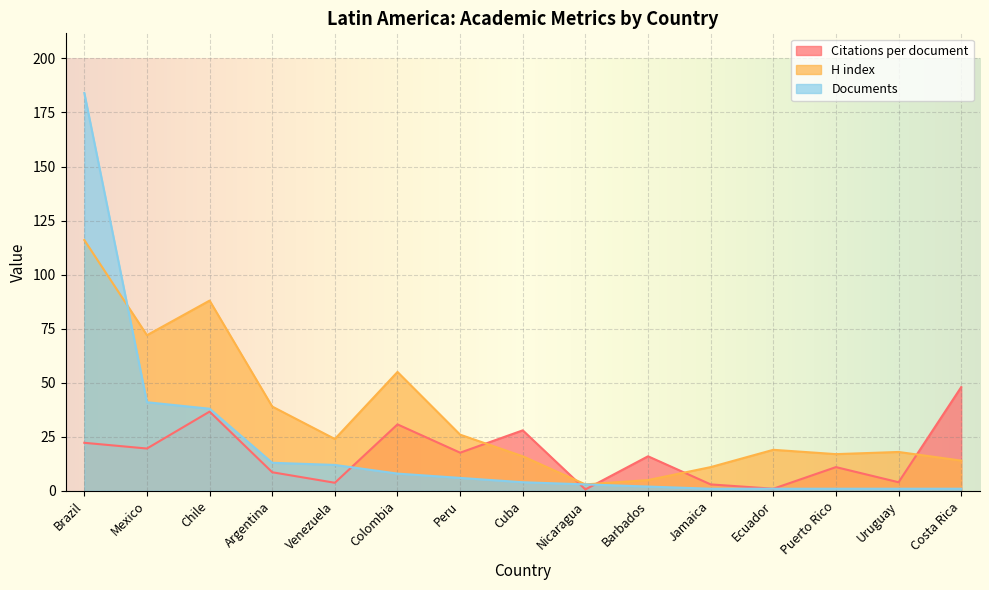

What position from the left is Uruguay?

14